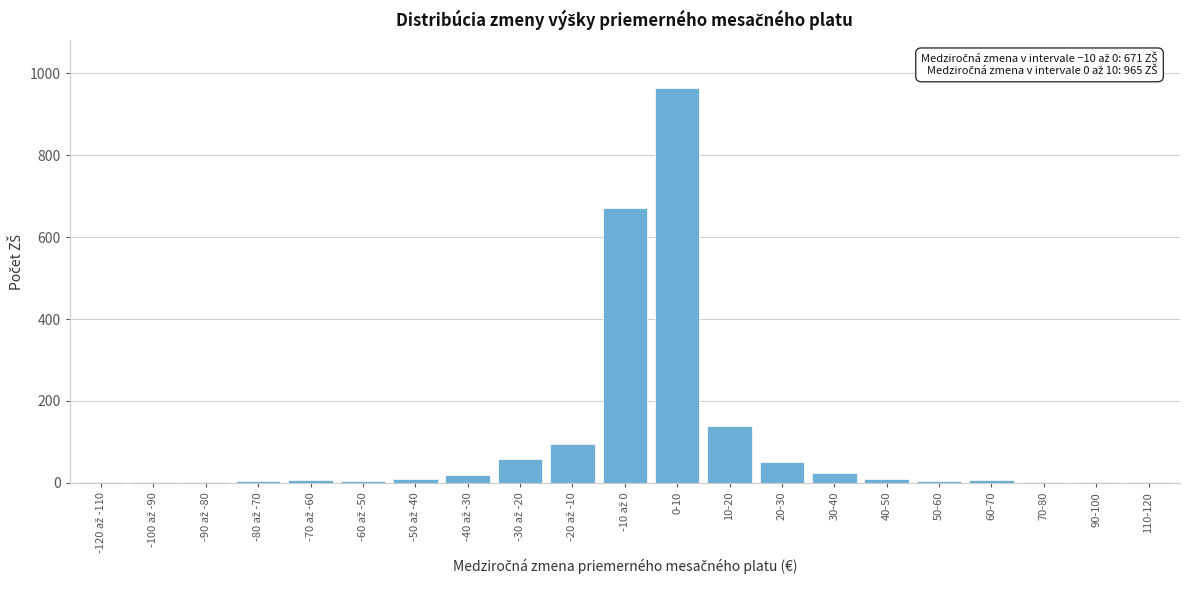

What is the sum of all values?

2078